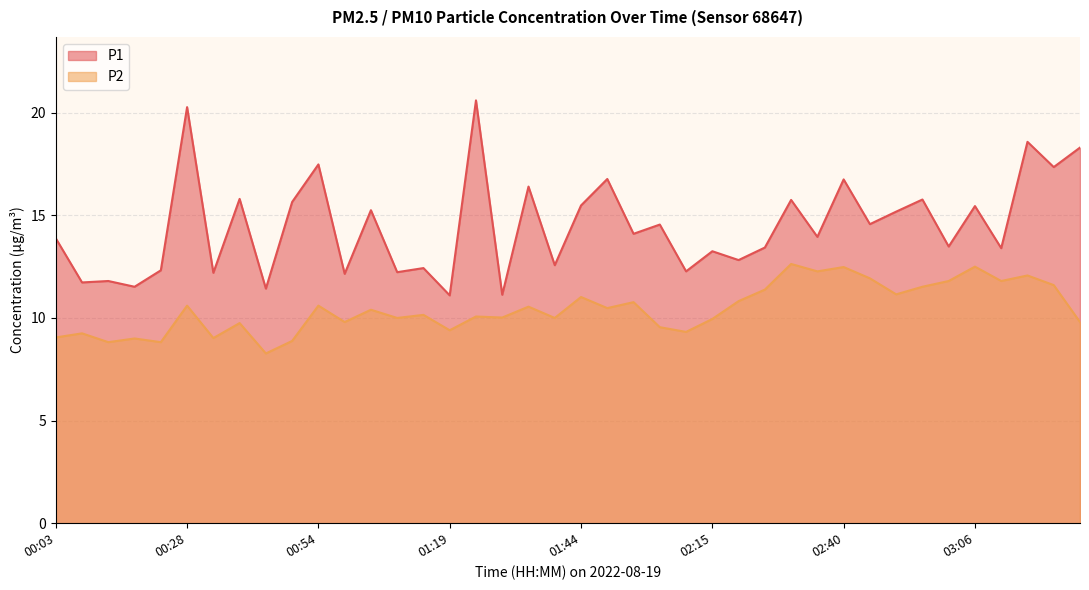

What is the difference between the second highest and minimum values in the P2 series?

4.2